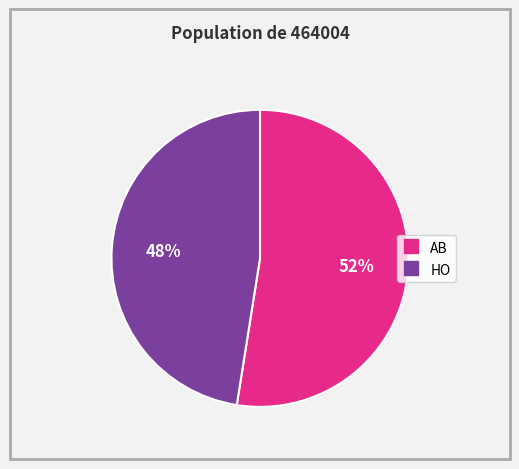

What is the majority slice?

AB